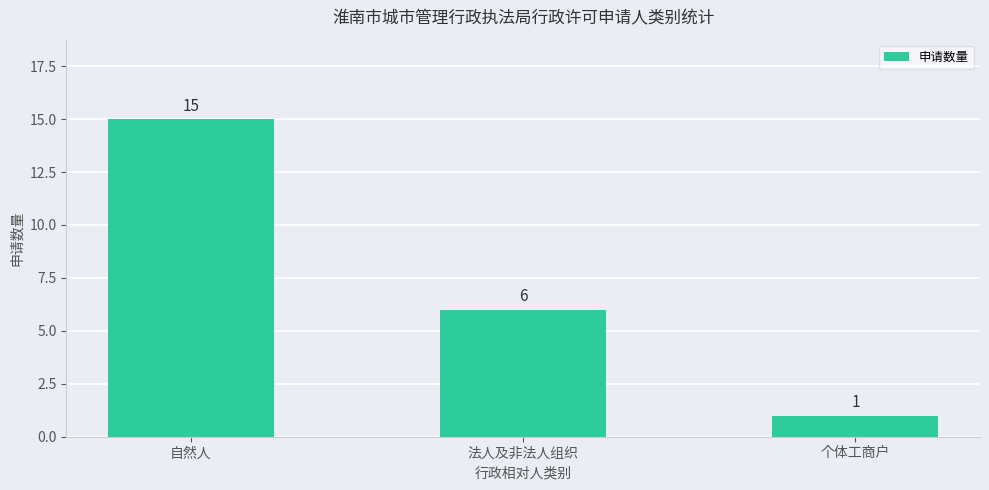

What is the label of the 1st bar from the left?

自然人